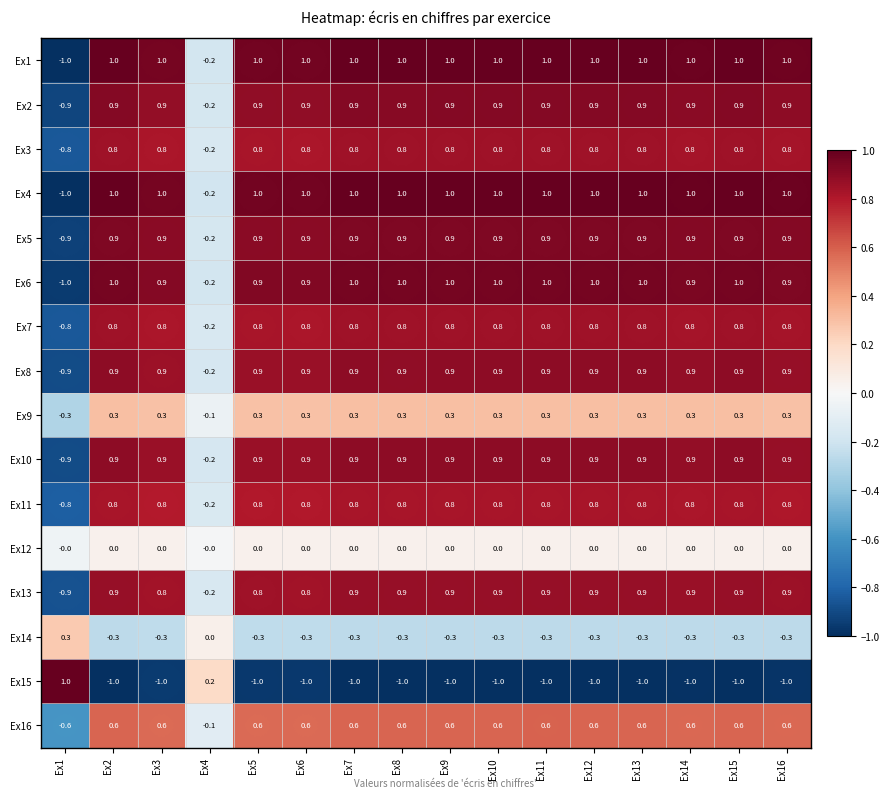

At which label is Ex11 closest to 0?

Ex4